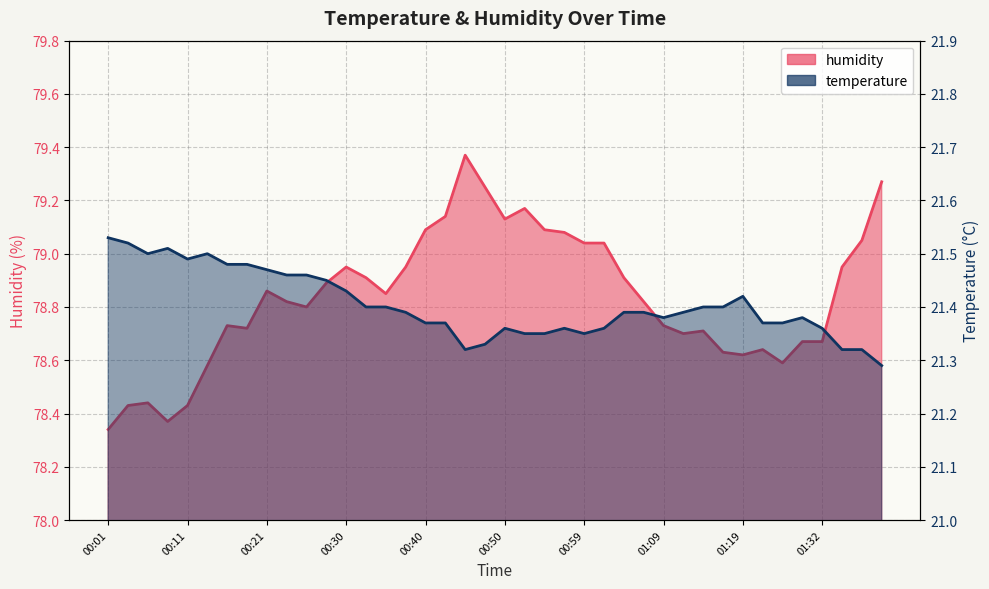

What is the difference between the temperature values at 01:04 and 00:25?

0.1